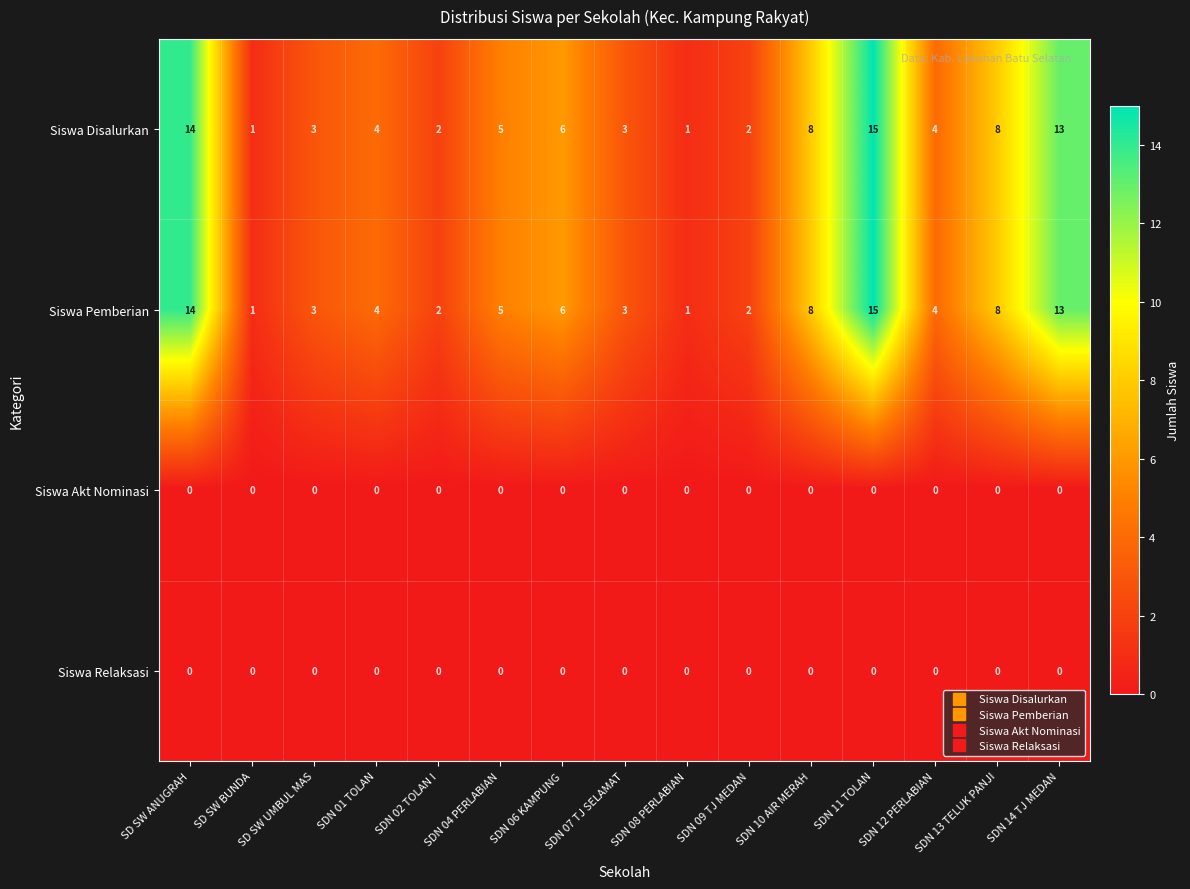

Which label corresponds to the largest value in the chart?

SDN 11 TOLAN